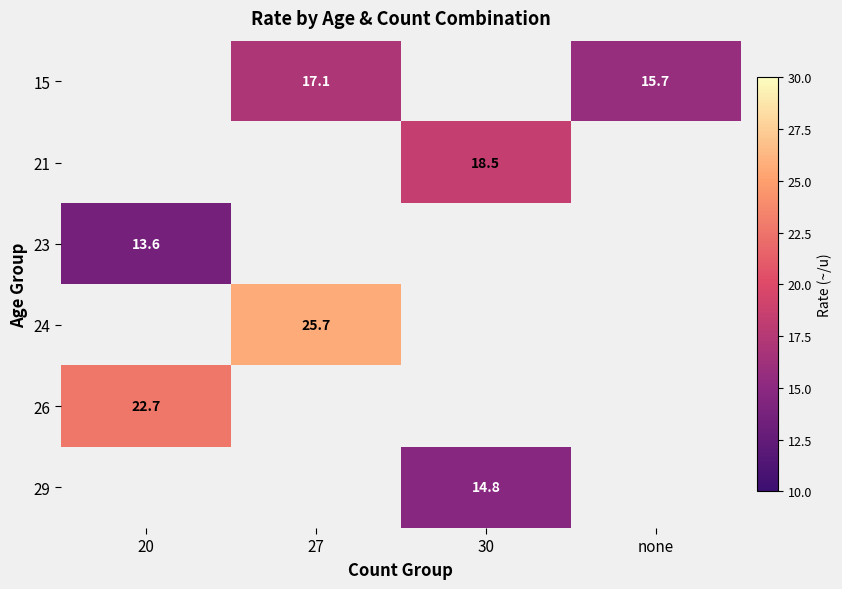

The 21 series shows 18.5 at 30. True or false?

True